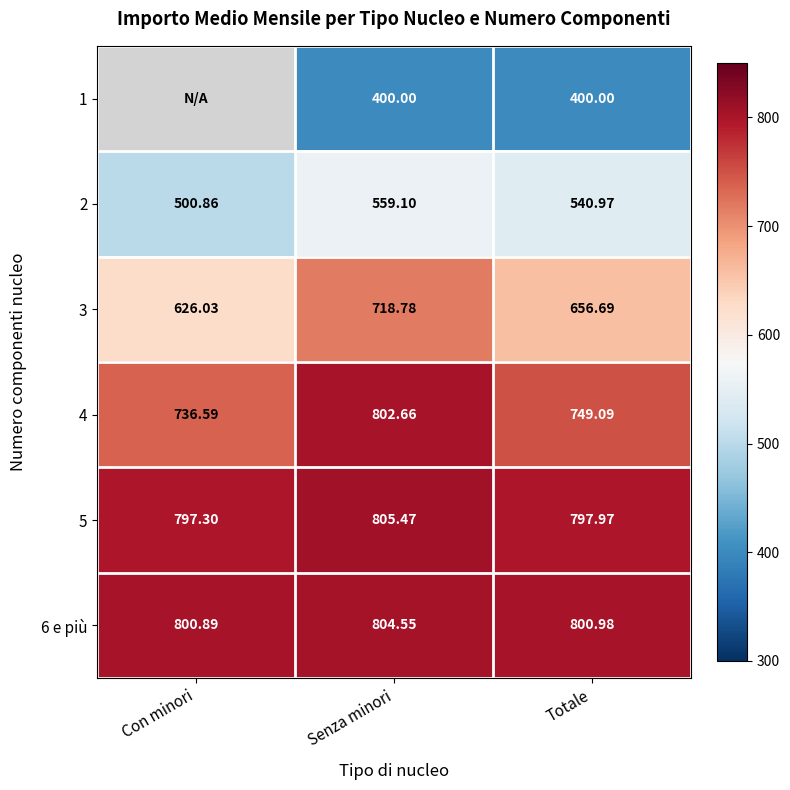

Where does the 4 series first go above 749?

Senza minori